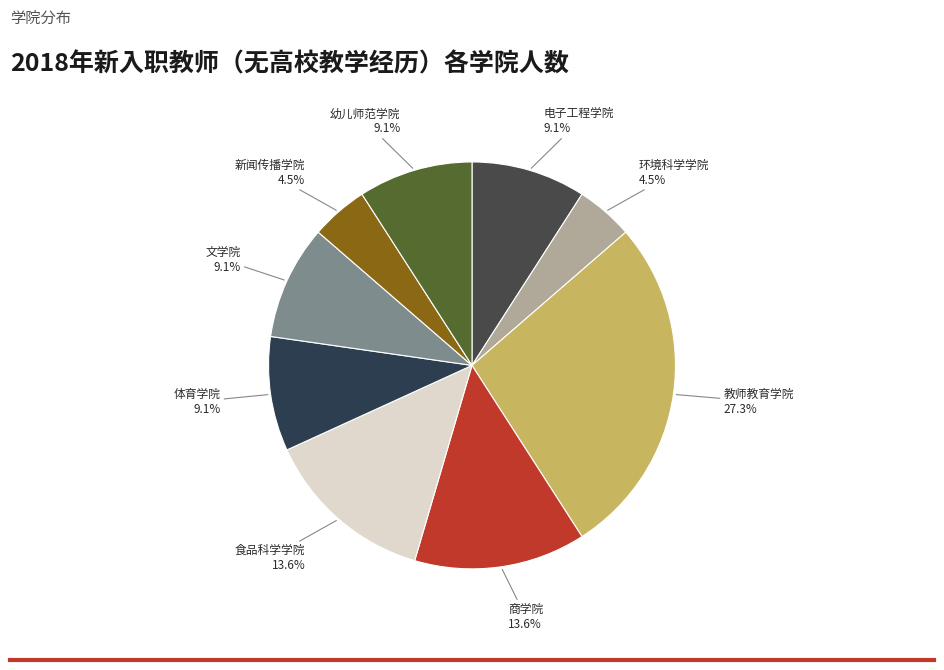

To the nearest percent, what is the average slice percentage?

11%